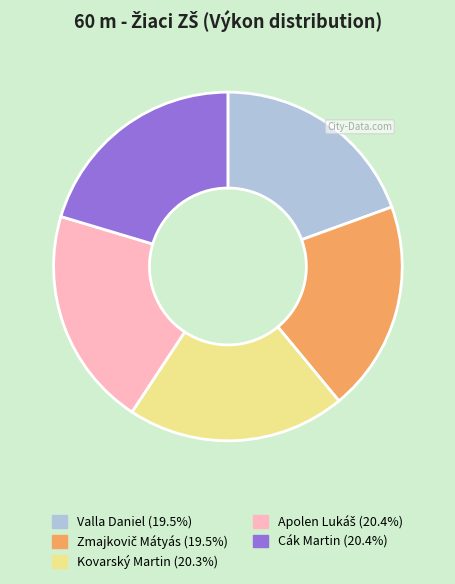

Is there a majority slice in this chart?

No